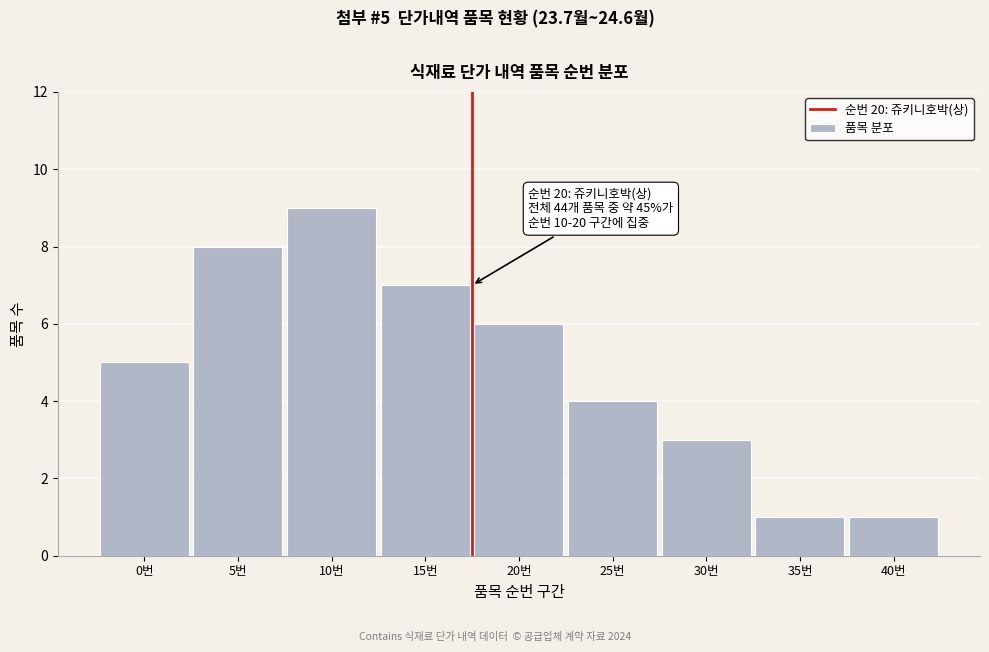

Reading left to right, extract all data points from this chart.

5	8	9	7	6	4	3	1	1